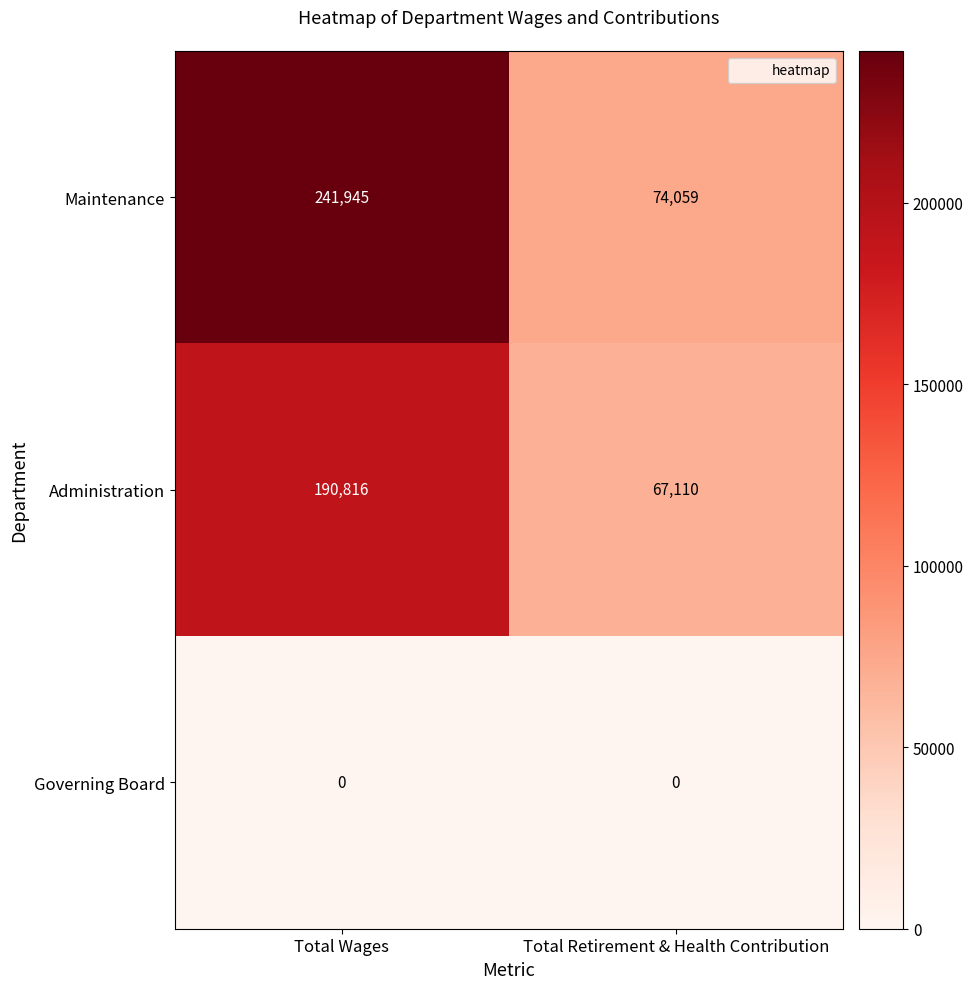

Which series has the largest range (max minus min)?

Maintenance